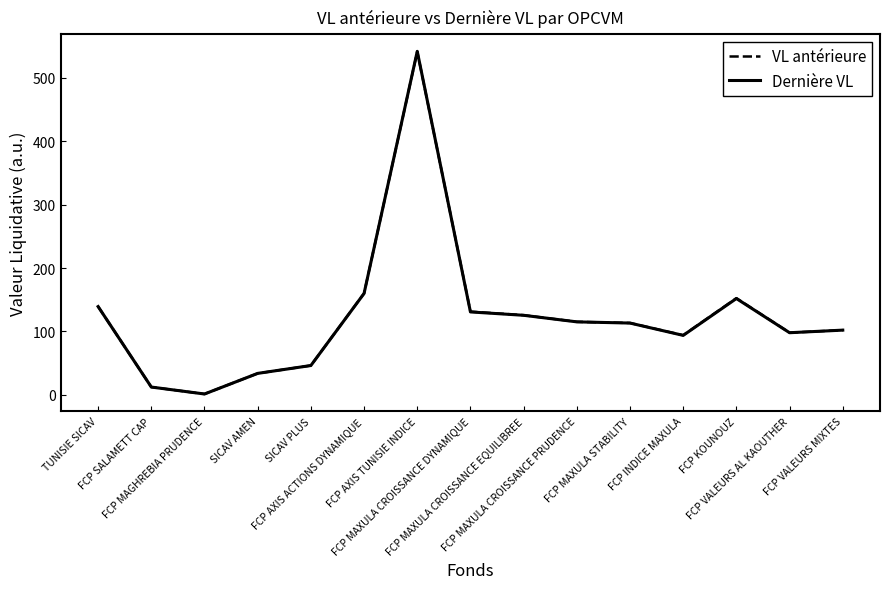

Where is Dernière VL nearest to the value 271?

FCP AXIS ACTIONS DYNAMIQUE